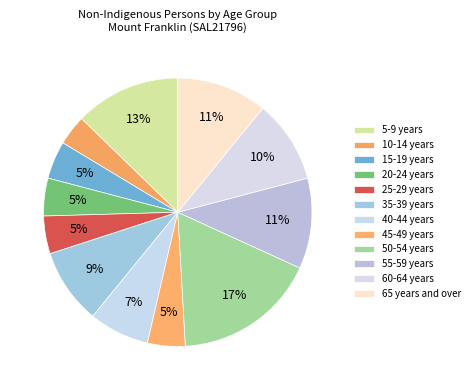

Does any single category account for the majority?

No